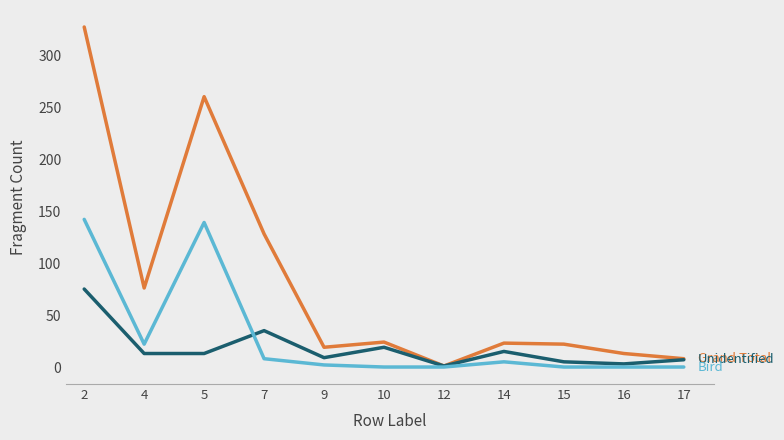

What is the greatest value displayed?

327